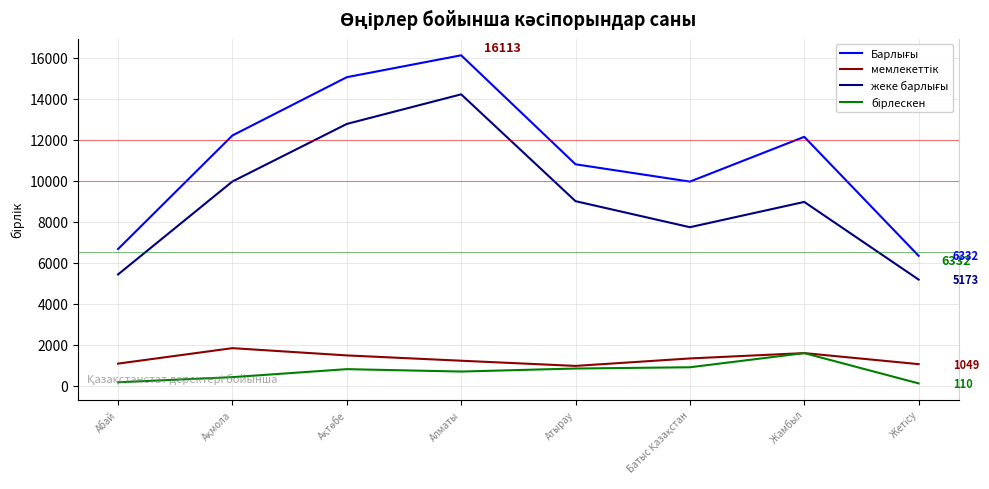

What is the greatest value displayed?

16113